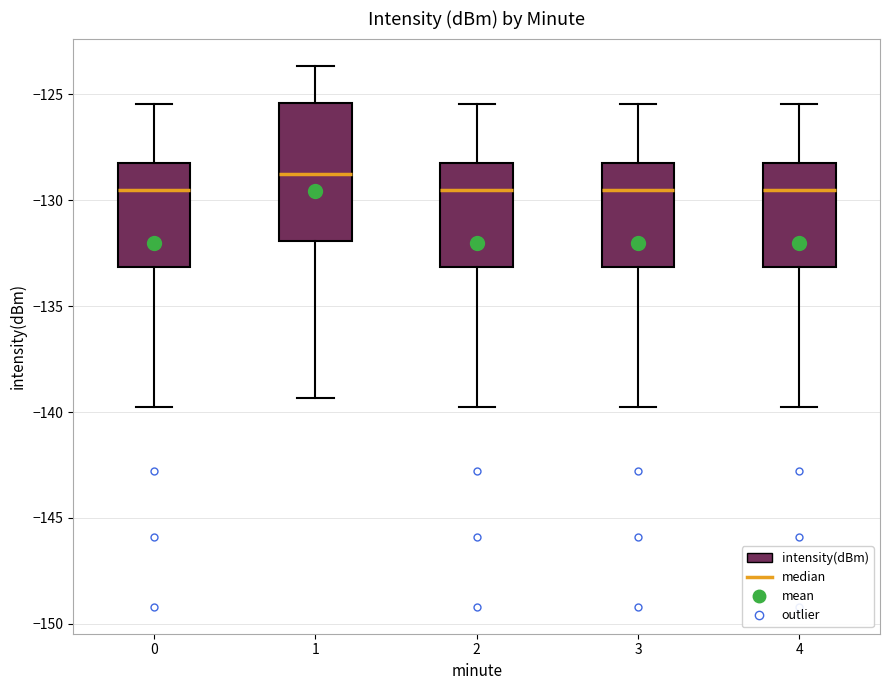

Reading left to right, transcribe this box plot: for each box, give where its median line is, the range the box spans, and where its two whiskers end, as read against the y-axis. The values are not printed on the chart, so give them approximately, as read against the axis.

0: median -129.5, box -133.0 to -128.0, whiskers -140.0 to -125.5
1: median -129.0, box -132.0 to -125.5, whiskers -139.5 to -123.5
2: median -129.5, box -133.0 to -128.0, whiskers -140.0 to -125.5
3: median -129.5, box -133.0 to -128.0, whiskers -140.0 to -125.5
4: median -129.5, box -133.0 to -128.0, whiskers -140.0 to -125.5